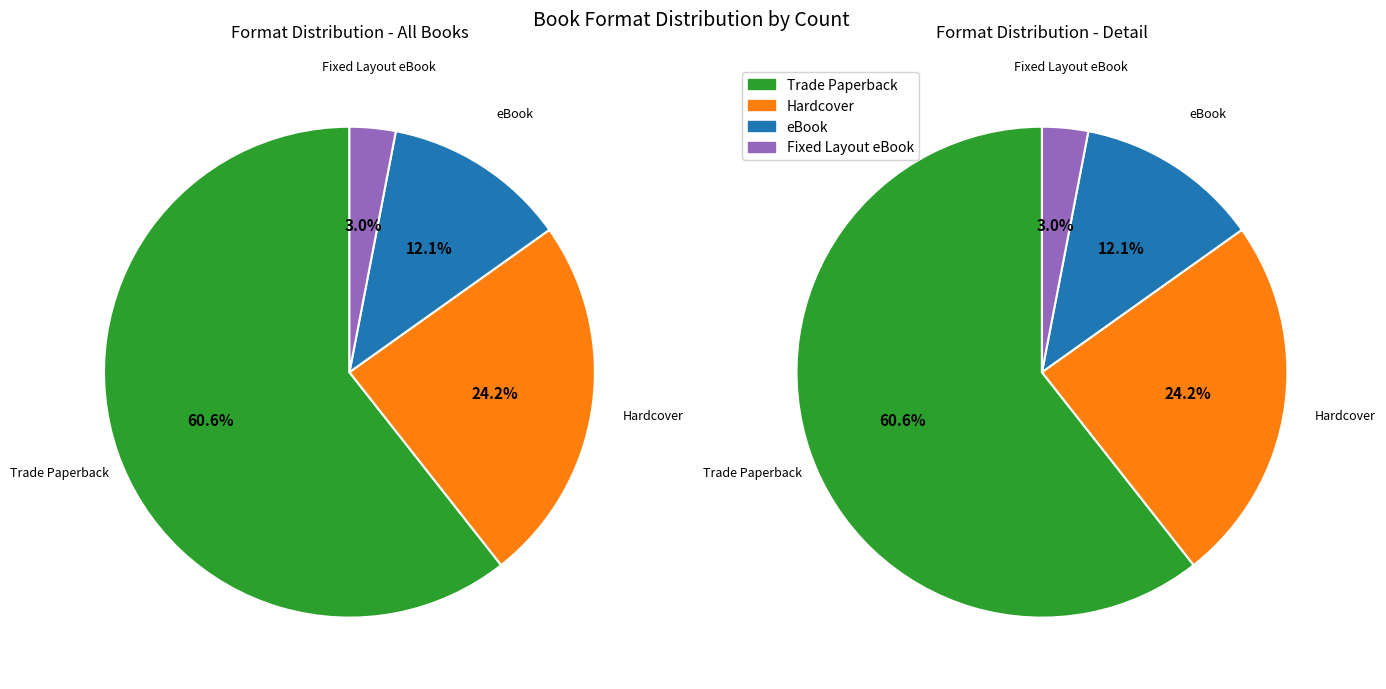

To the nearest percent, what is the average slice percentage?

25%